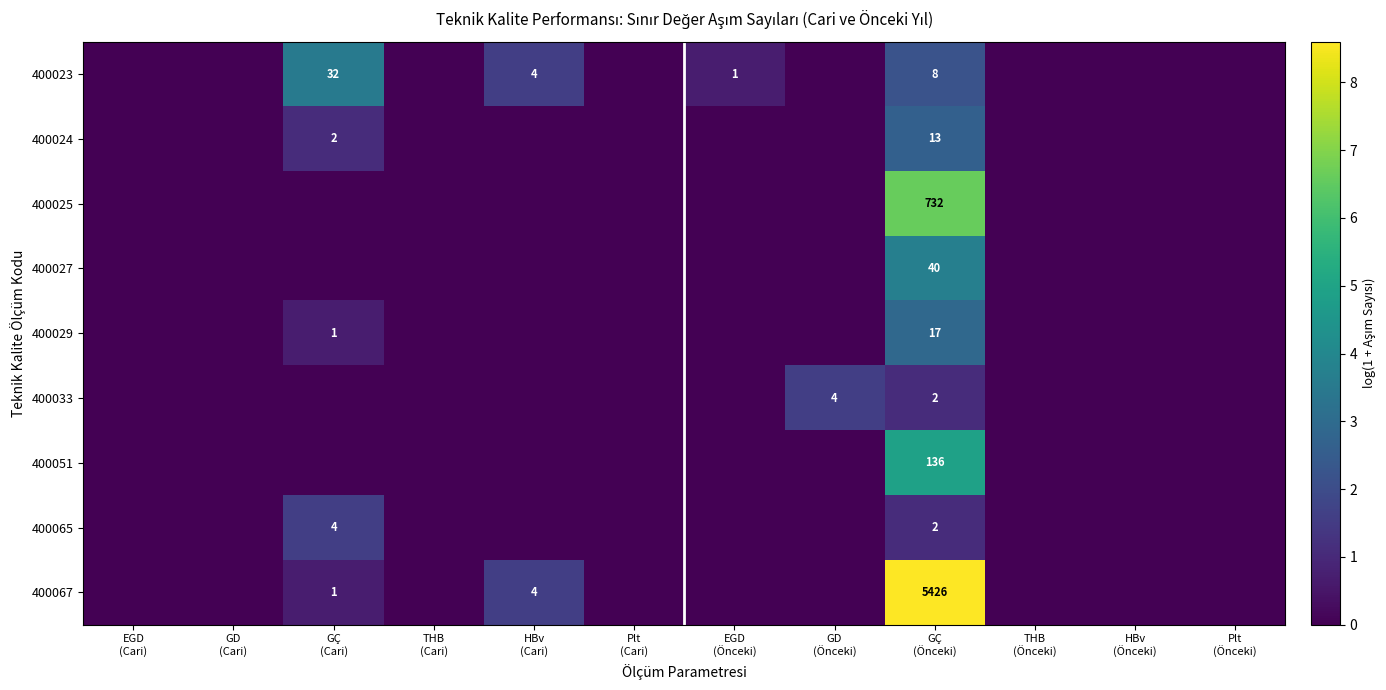

At how many categories does at least one series exceed 5?

1